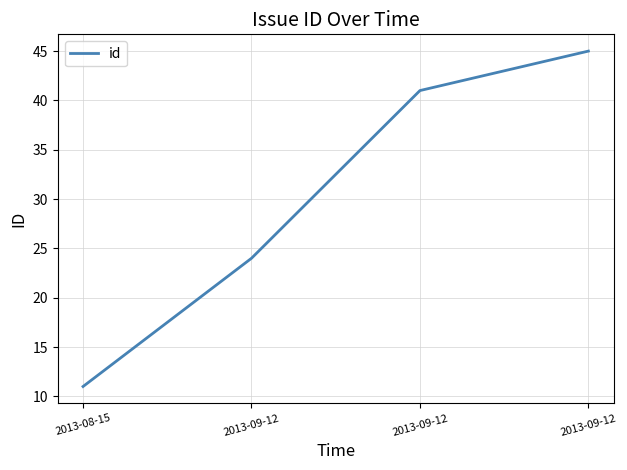

What is the average value?

30